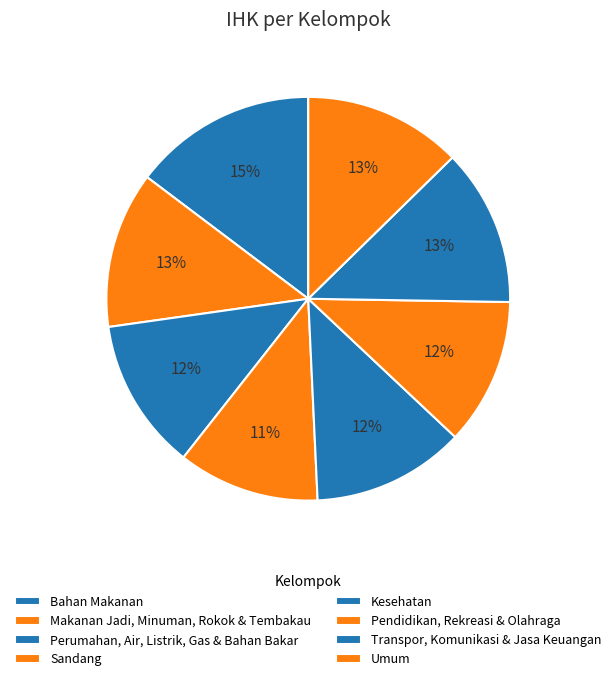

How many slices are in this pie chart?

8